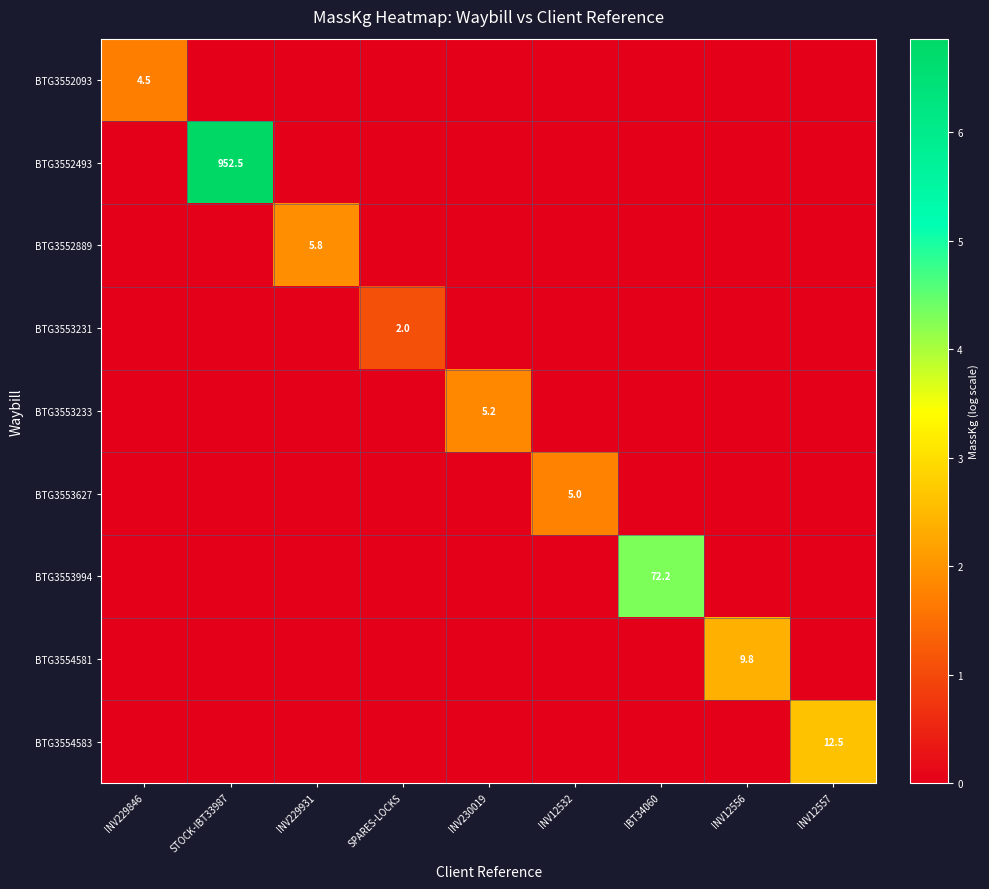

Is the value of BTG3553994 at INV230019 greater than the value of BTG3554581 at IBT34060?

No